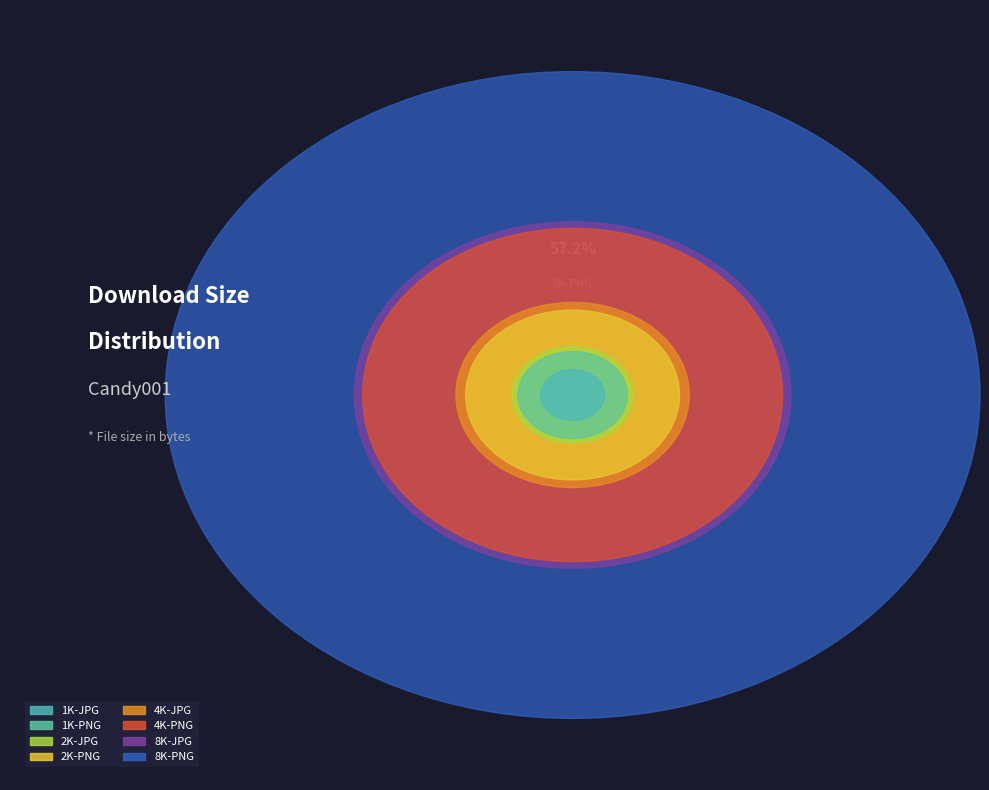

Which slice is the largest?

8K-PNG